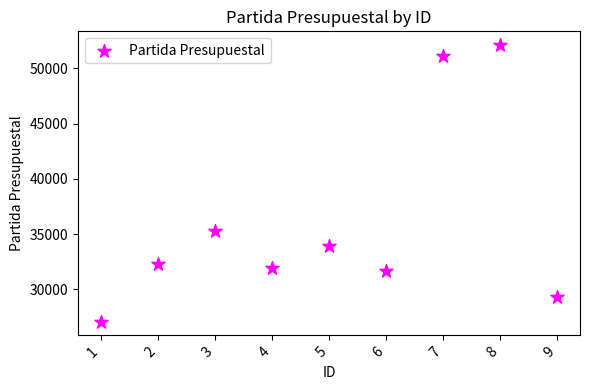

What Y value in the scatter plot is closest to 39601?

35301